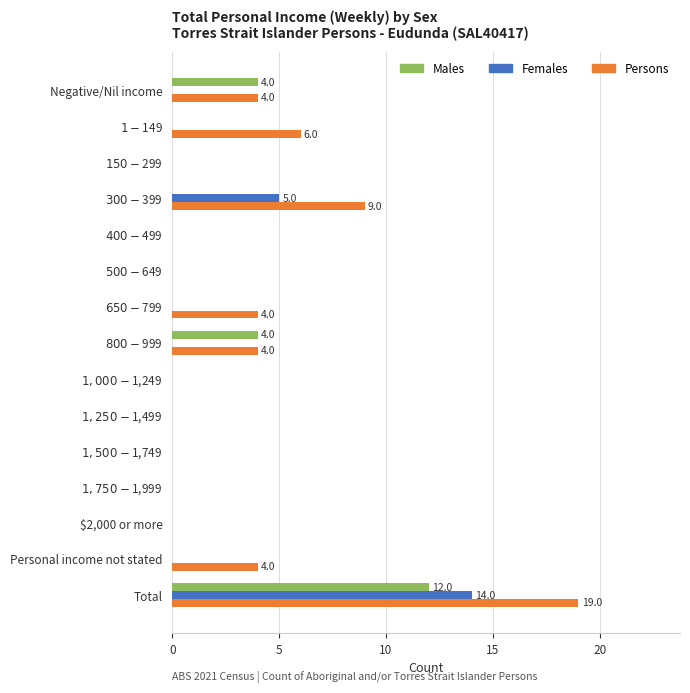

The value of Females at $2,000 or more is 5. True or false?

False